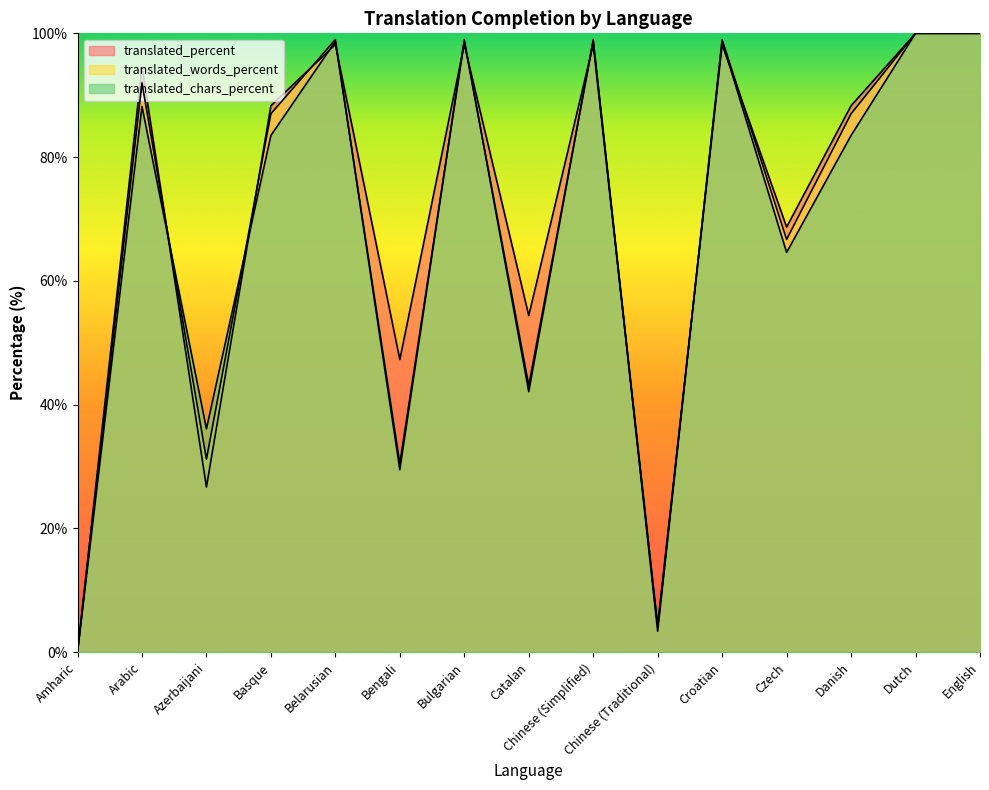

True or false: translated_percent has a value of 100.0 at English.

True